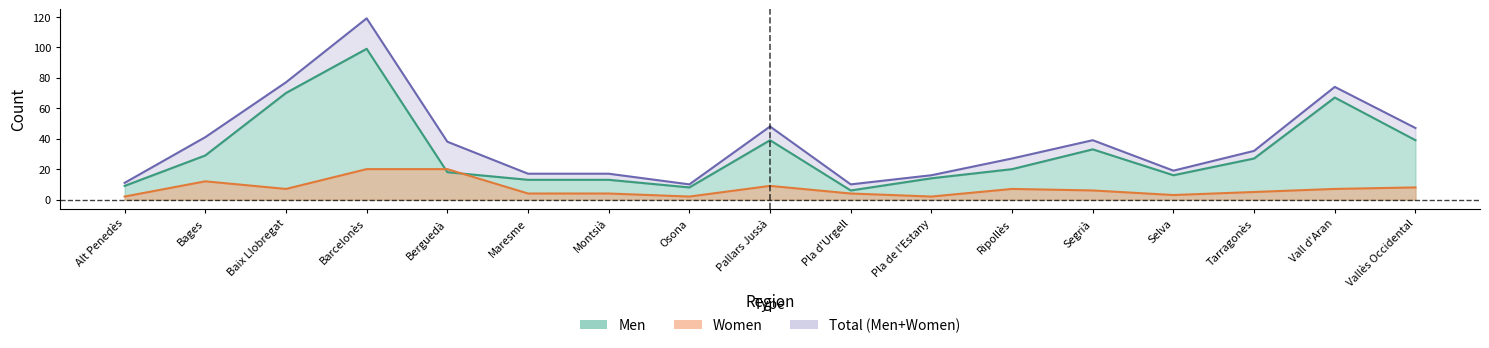

What is the total value across all series at Montsià?

17